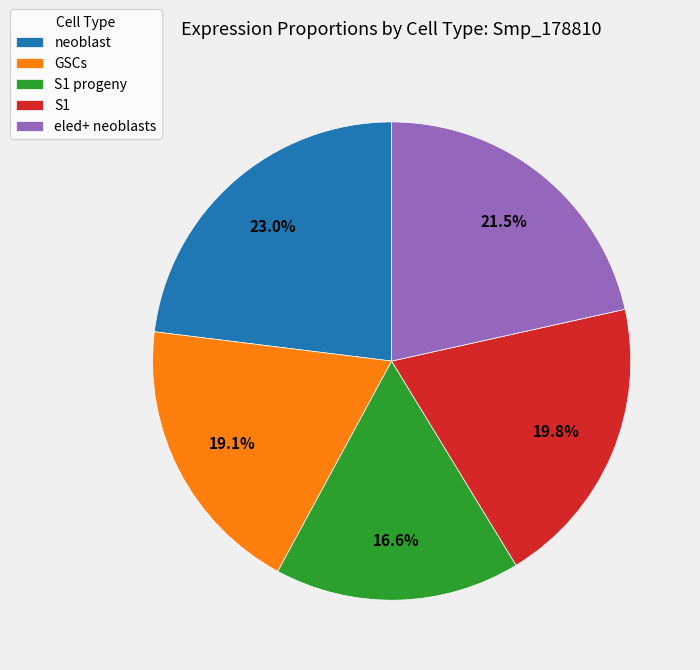

What is the smallest slice in the pie chart?

S1 progeny